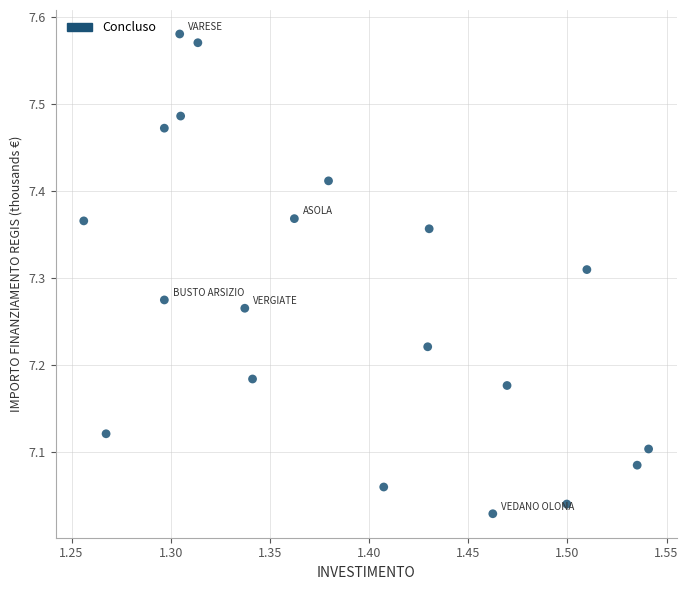

What is the range of X values (max minus min)?

0.3